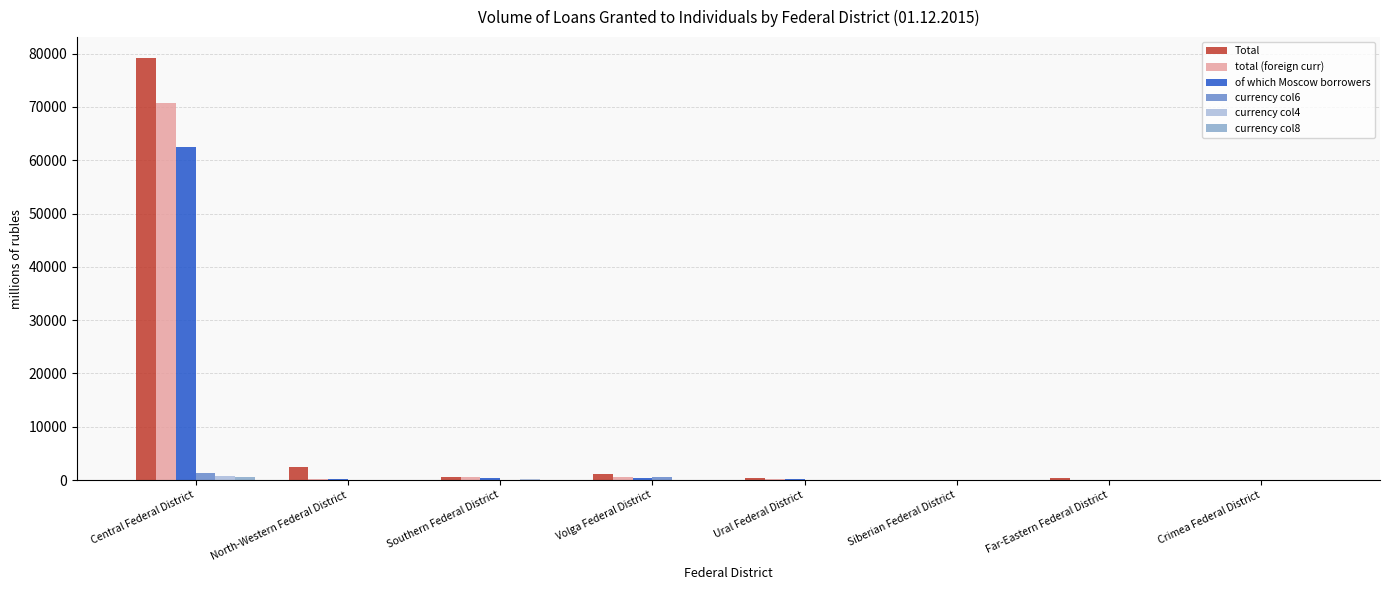

At which label is Total closest to 39578?

North-Western Federal District